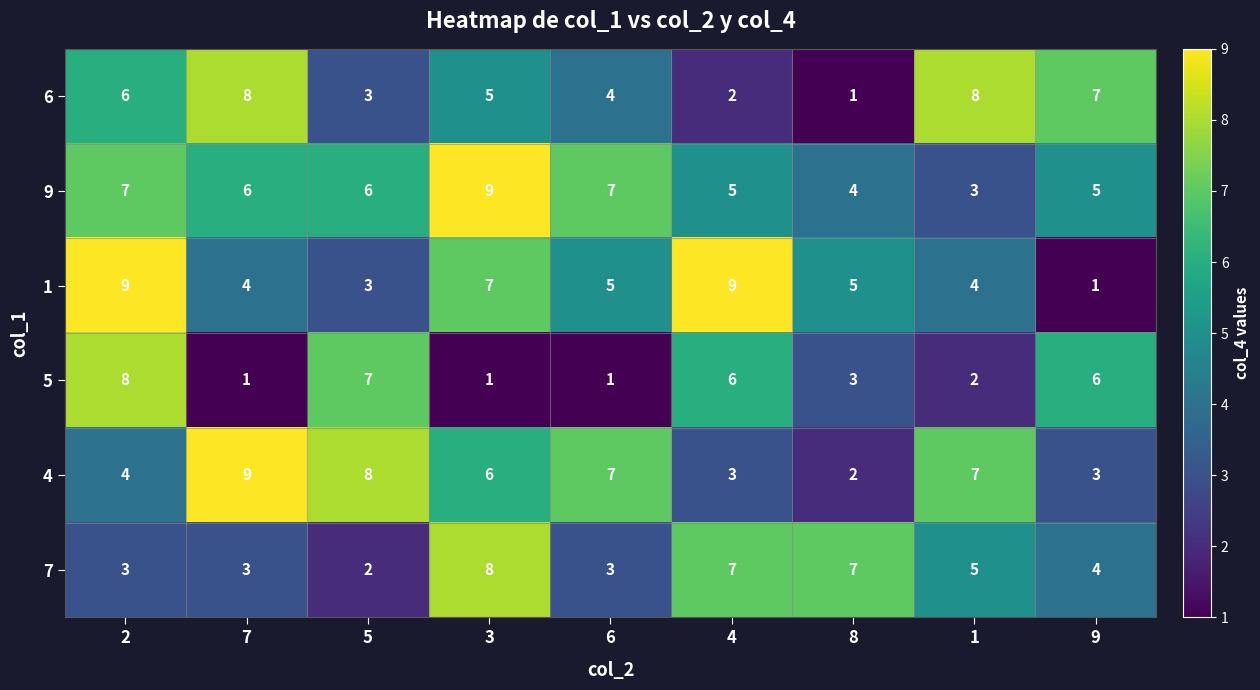

Which series has the widest spread of values?

1